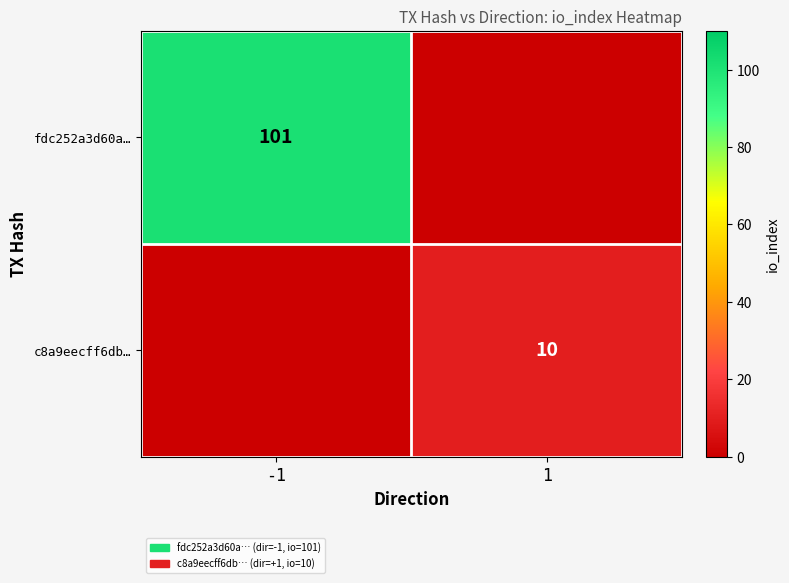

The fdc252a3d60a… series shows 101 at -1. True or false?

True